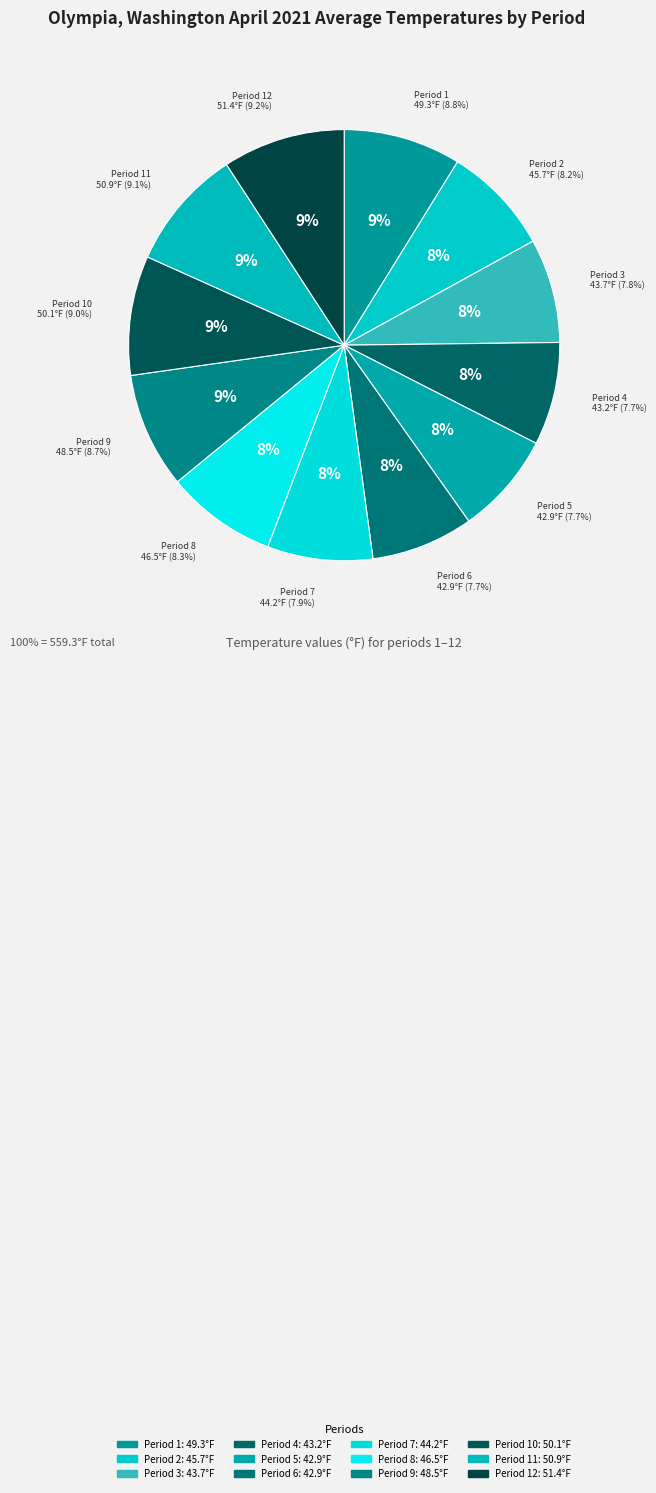

True or false: Period 10 accounts for 9% of the total.

True